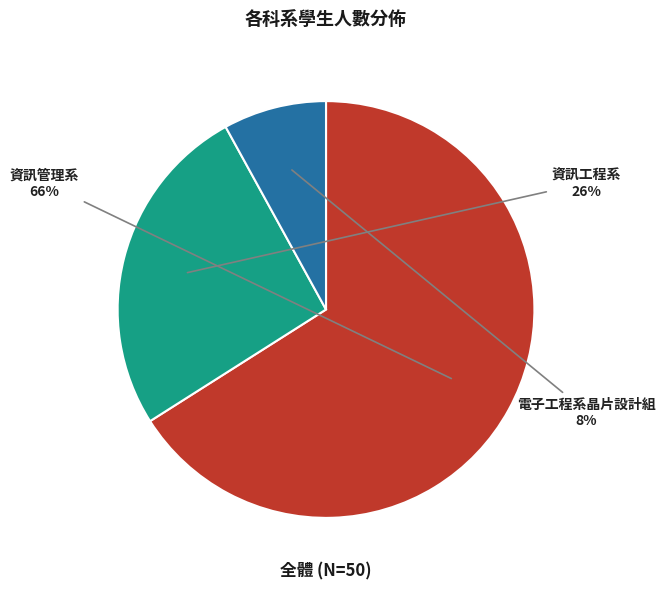

Rank the categories by value from highest to lowest.

資訊管理系, 資訊工程系, 電子工程系晶片設計組